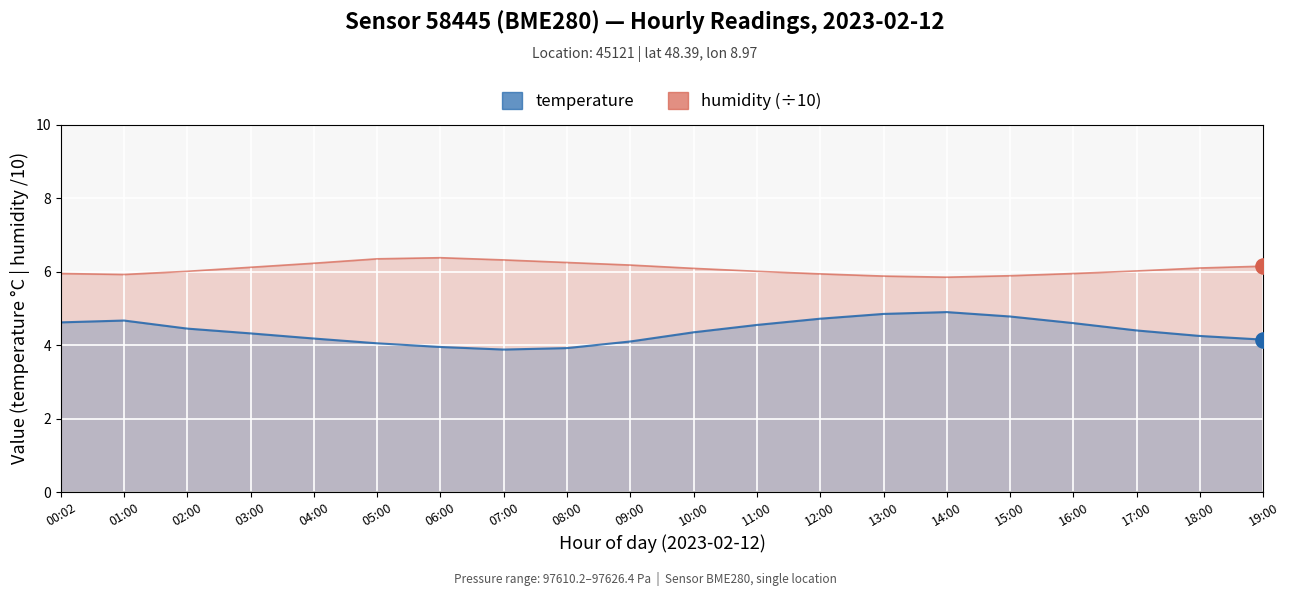

Which series has the largest total across all categories?

humidity